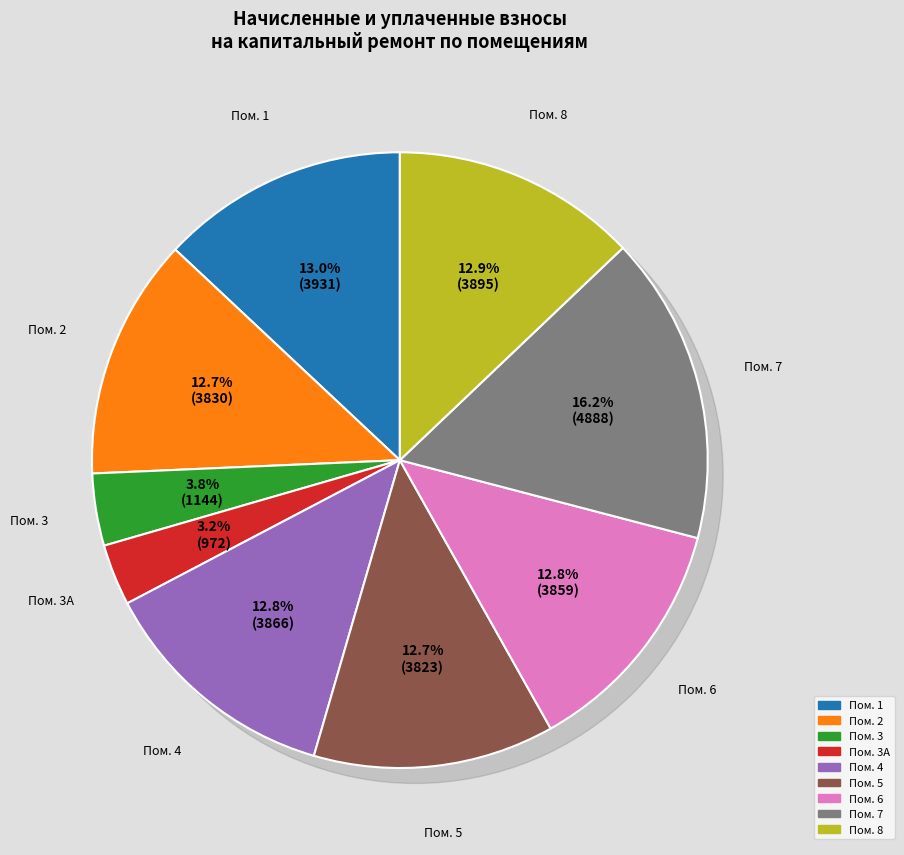

True or false: 6 accounts for 8% of the total.

False